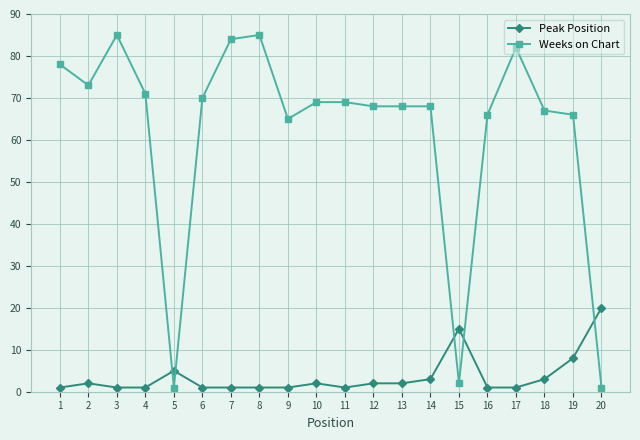

How many series are shown in this chart?

2